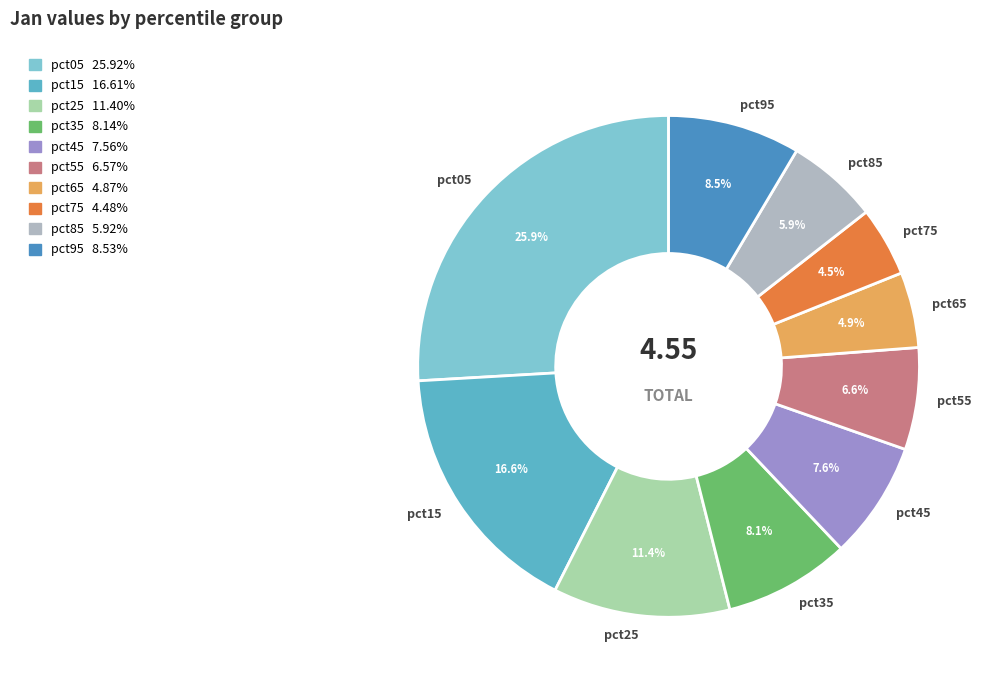

To the nearest percent, what is the average slice percentage?

10%